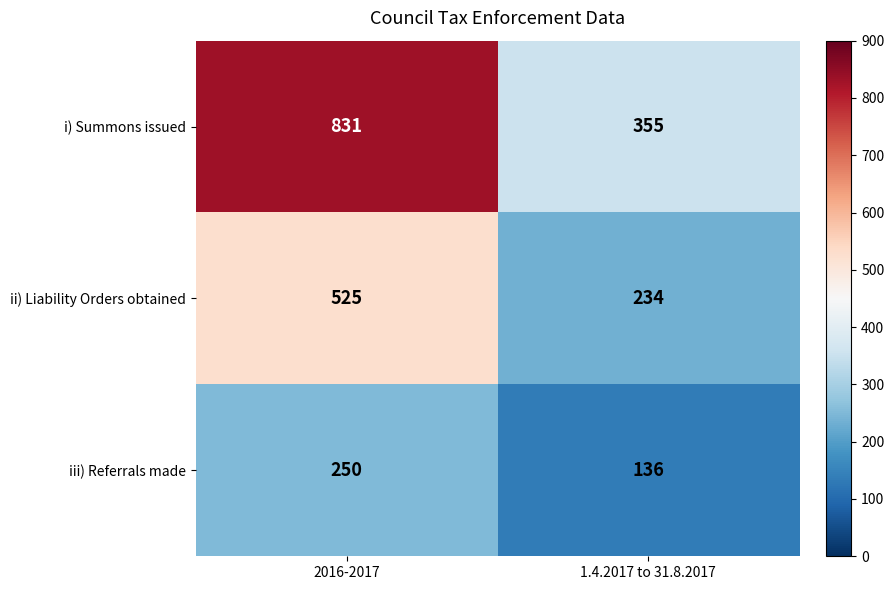

At which category does the chart reach its peak across all series?

2016-2017